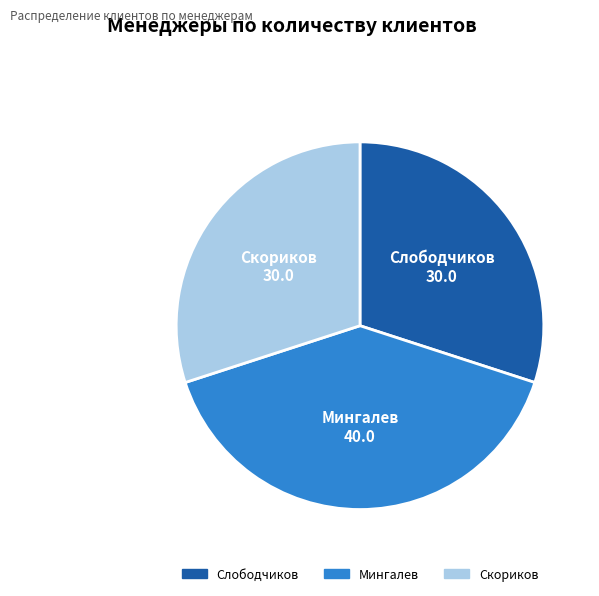

Is it true that Скориков is 30% of the pie?

True